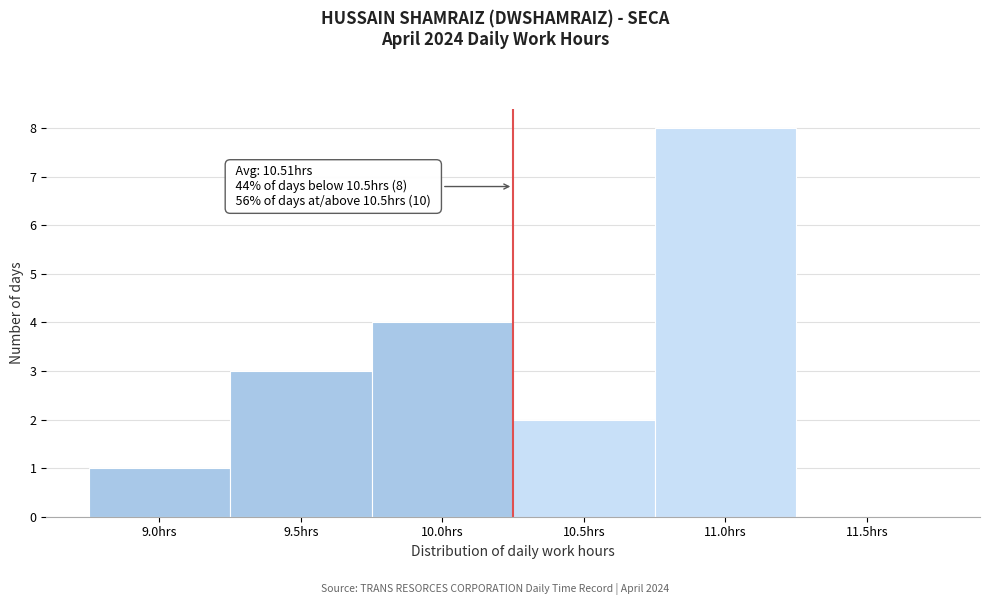

Reading left to right, extract all data points from this chart.

9.0hrs=1	9.5hrs=3	10.0hrs=4	10.5hrs=2	11.0hrs=8	11.5hrs=0